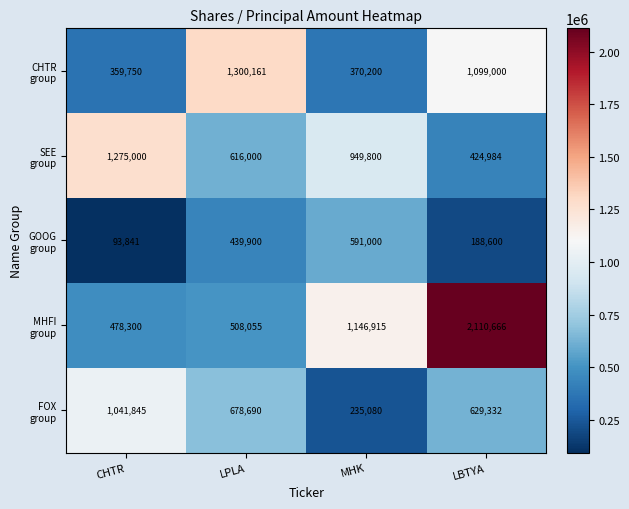

Which category has the highest value across all series?

LBTYA